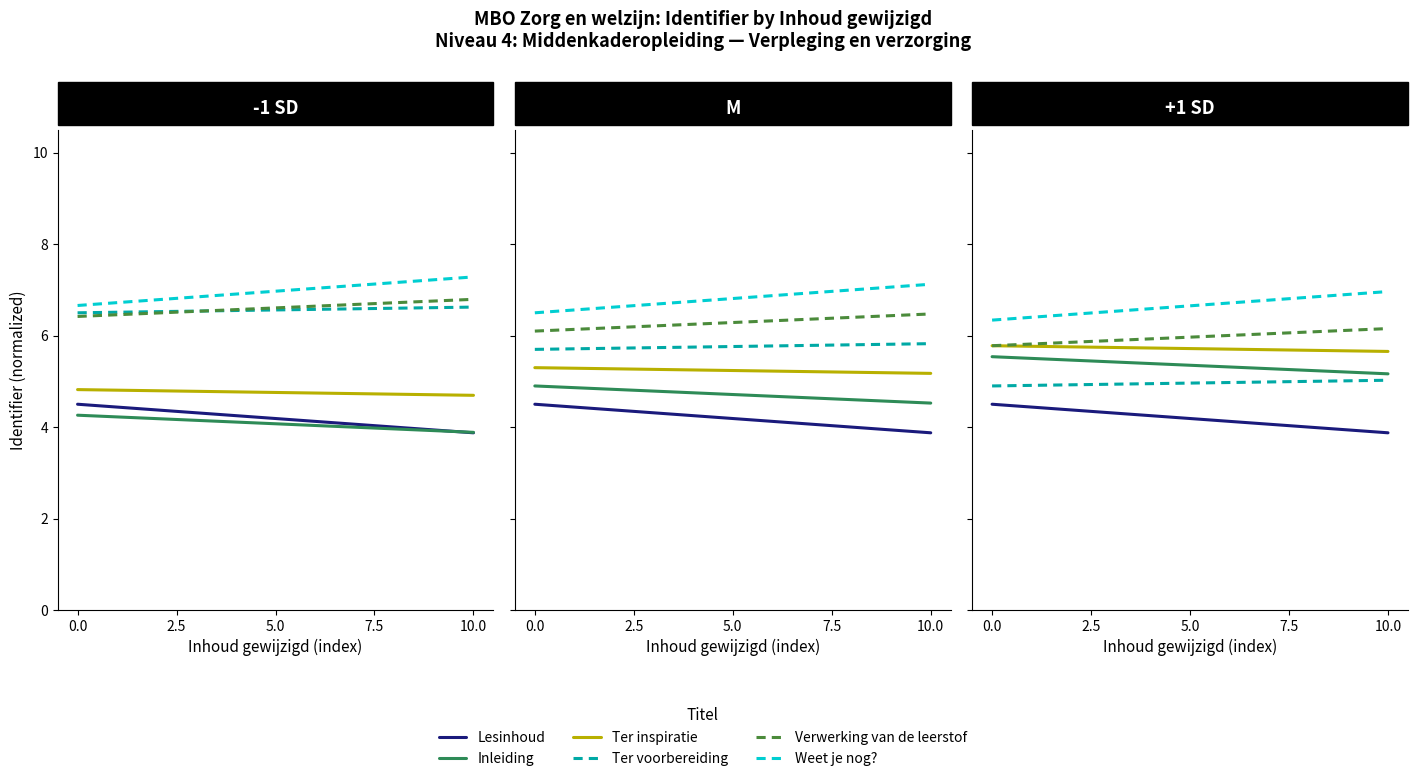

How many series are shown in this chart?

6